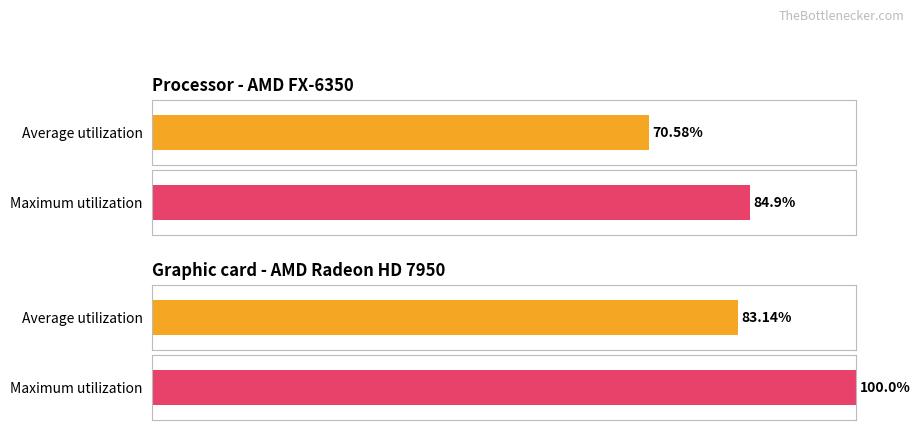

How many values in the Average utilization series are below 38000?

2